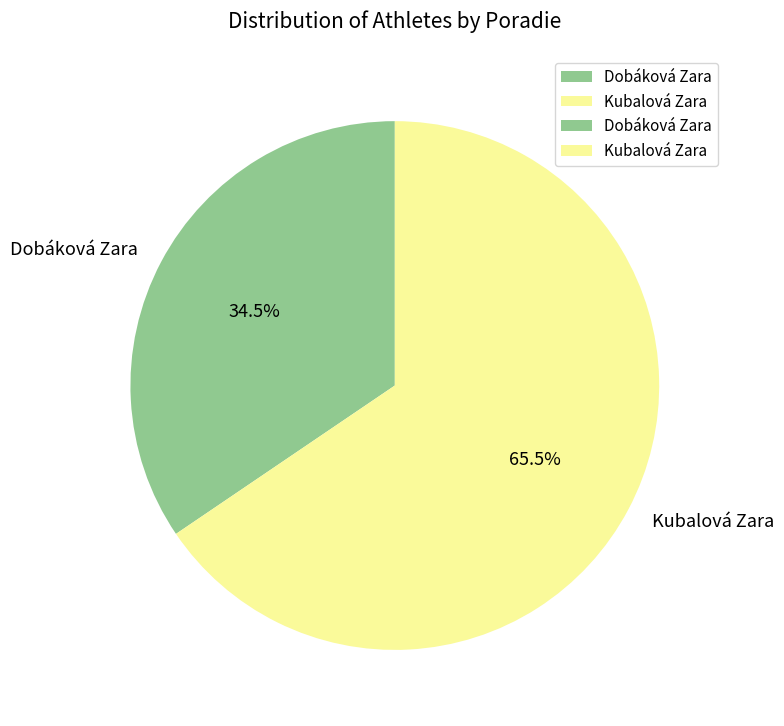

How many segments does this pie chart have?

2